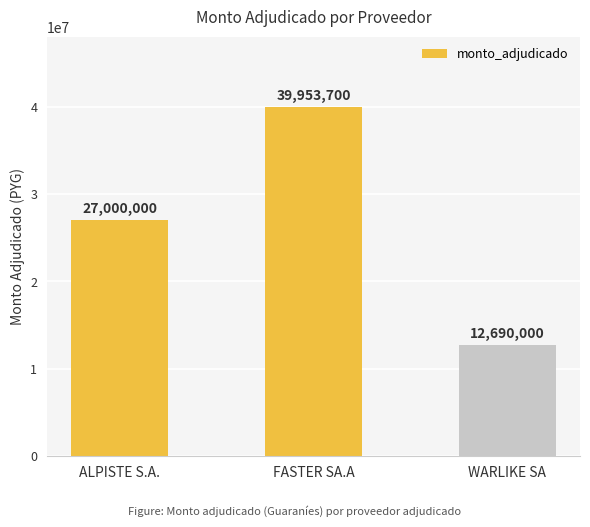

List the labels in order of value, smallest first.

WARLIKE SA, ALPISTE S.A., FASTER SA.A